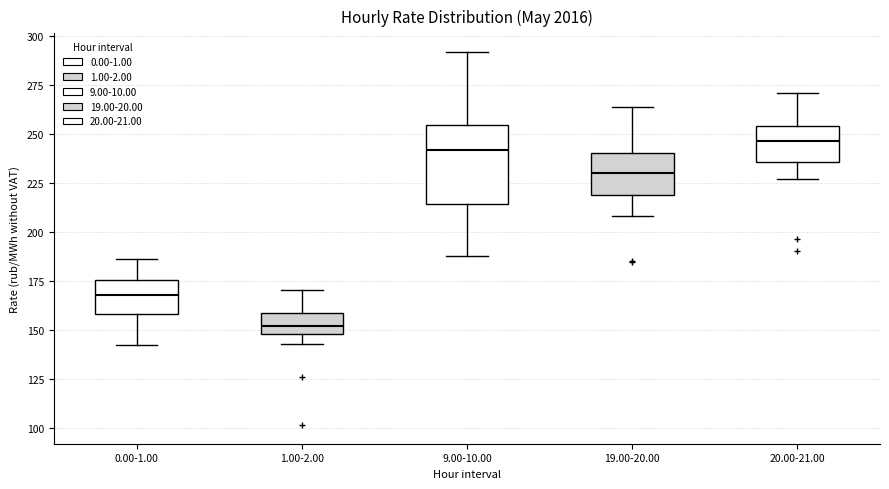

Where does the lower whisker of the box for 19.00-20.00 end on the y-axis? The values are not printed on the chart, so give them approximately, as read against the axis.

210